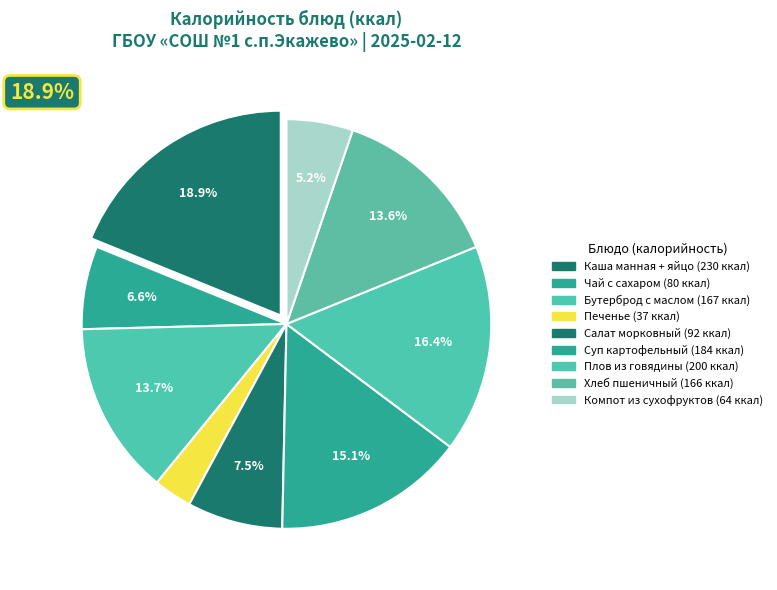

The Печенье slice represents 3% of the pie. True or false?

True